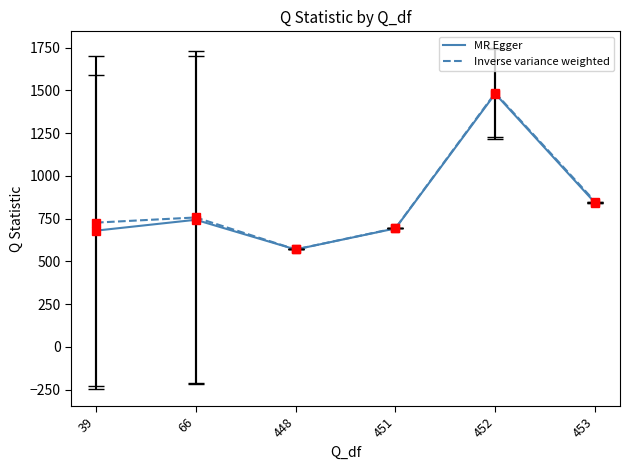

List the labels in order of Inverse variance weighted value, smallest first.

448, 451, 39, 66, 453, 452